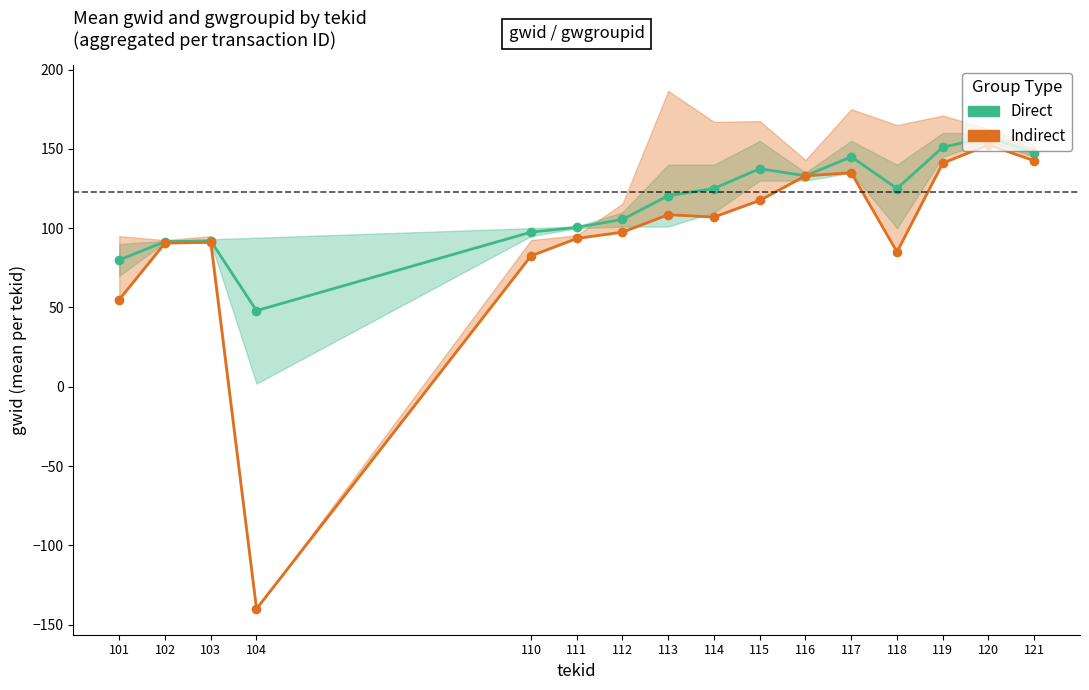

True or false: Direct has a value of 135.0 at 110.

False